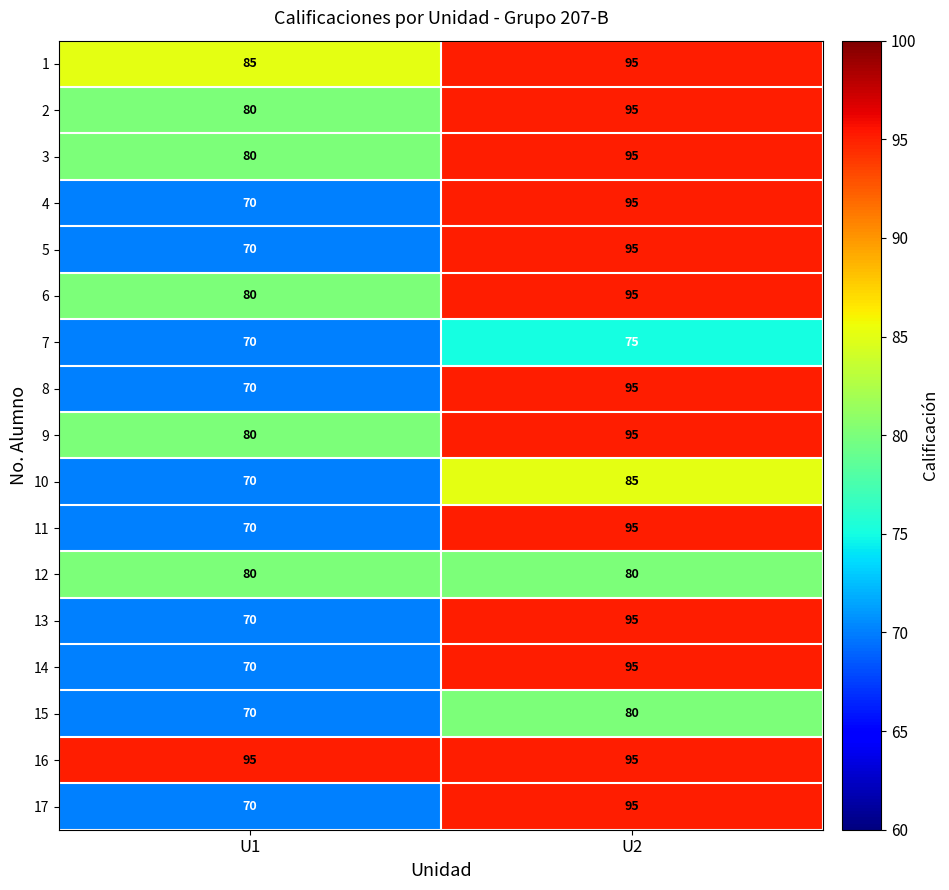

What is the difference between the maximum and minimum values in the 1 series?

10